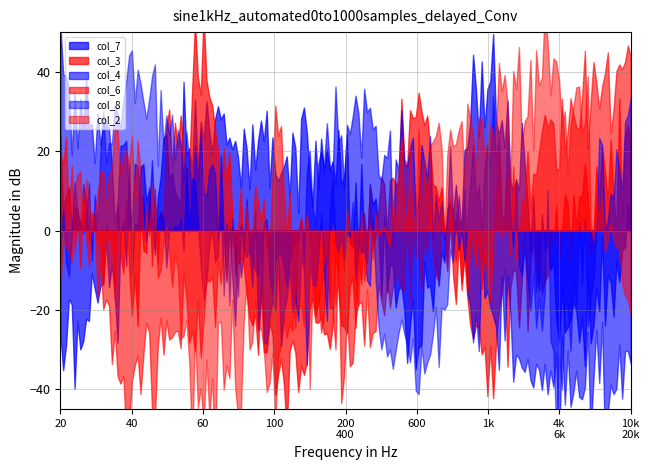

True or false: col_8 and col_6 intersect in this chart.

True